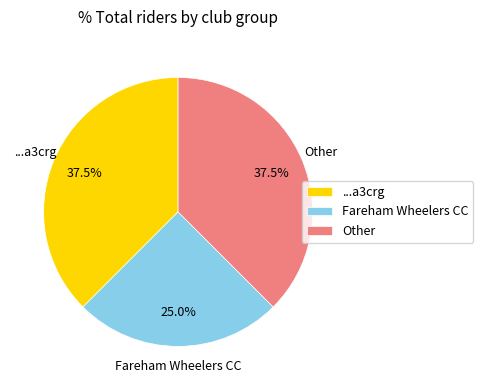

To the nearest percent, what is the average slice percentage?

33%